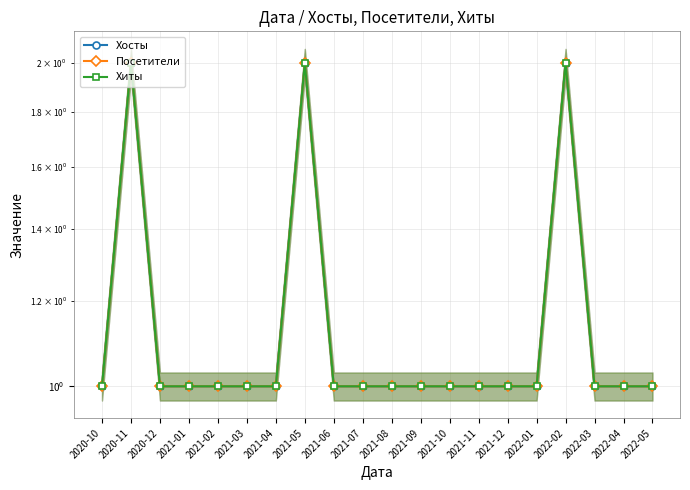

In Хосты, how many points are higher than both neighbors (excluding endpoints)?

3